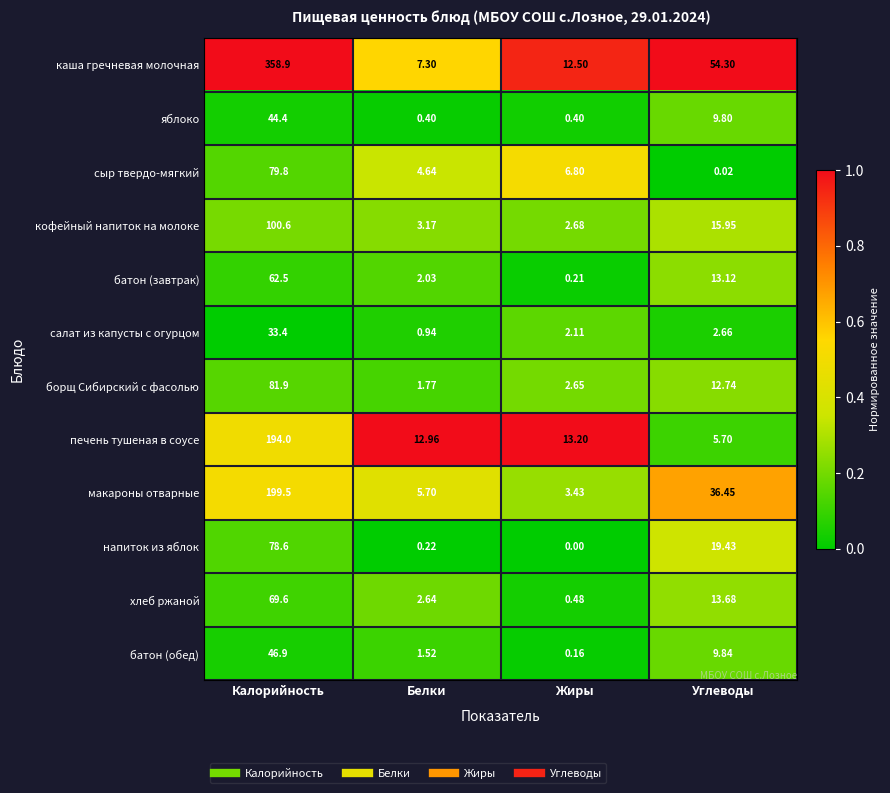

Between Калорийность and Белки, which series saw the biggest shift?

каша гречневая молочная